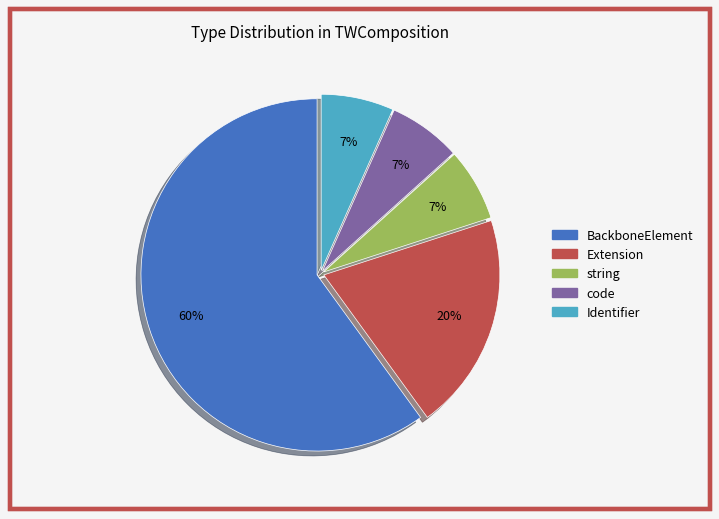

Count the number of slices in the pie.

5